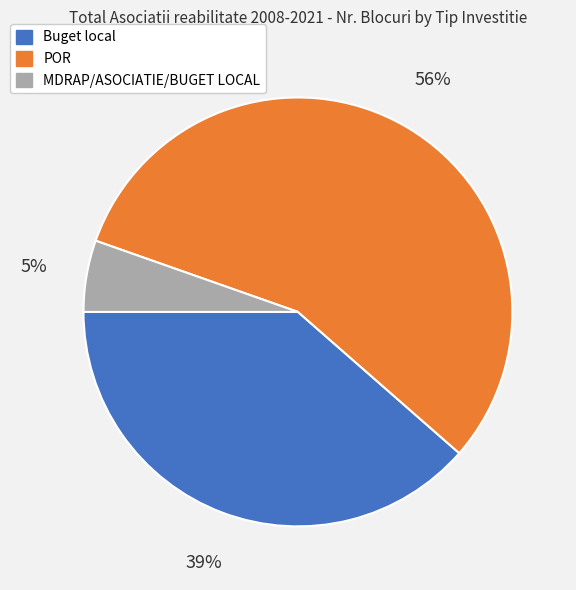

Is there a majority slice in this chart?

Yes